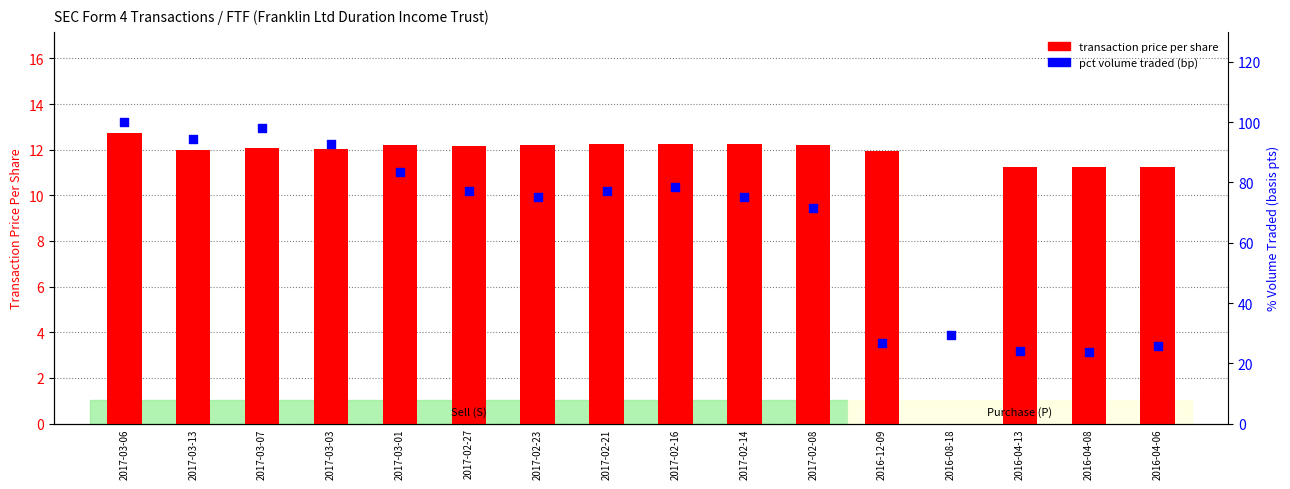

Which series has the largest total across all categories?

pct volume traded (bp)